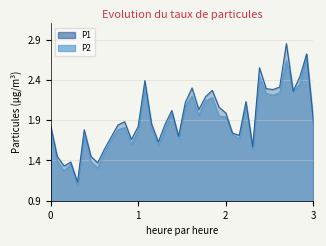

What is the spread (max minus min) of values at 00:05?

0.1